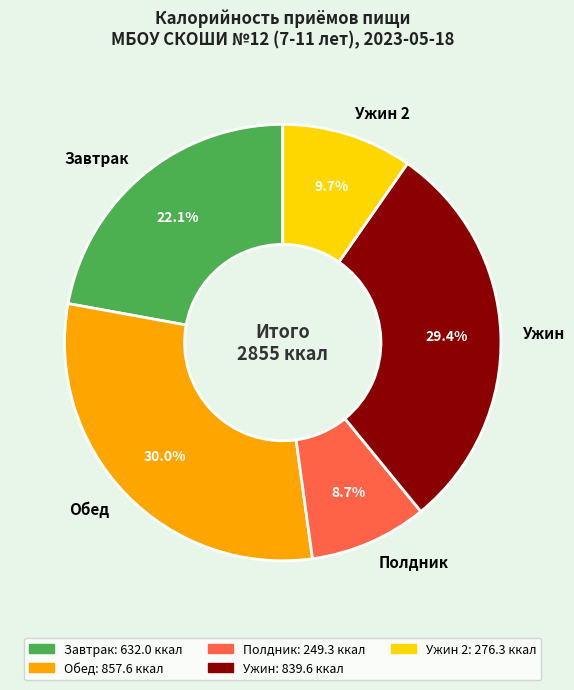

What is the smallest slice in the pie chart?

Полдник